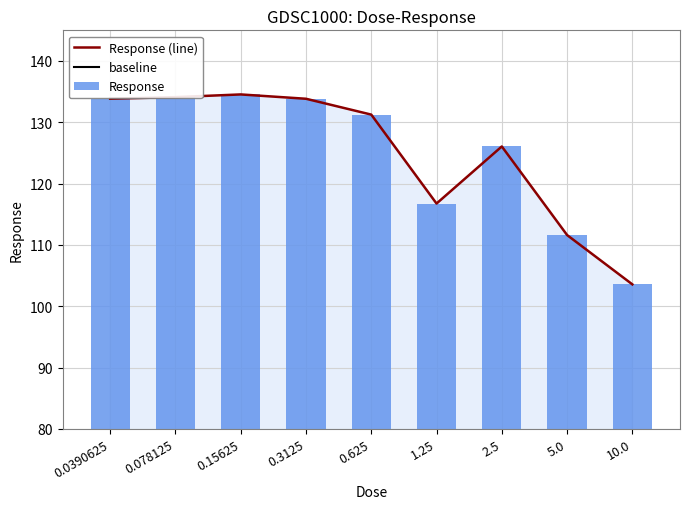

What is the sum of all values?

1125.6